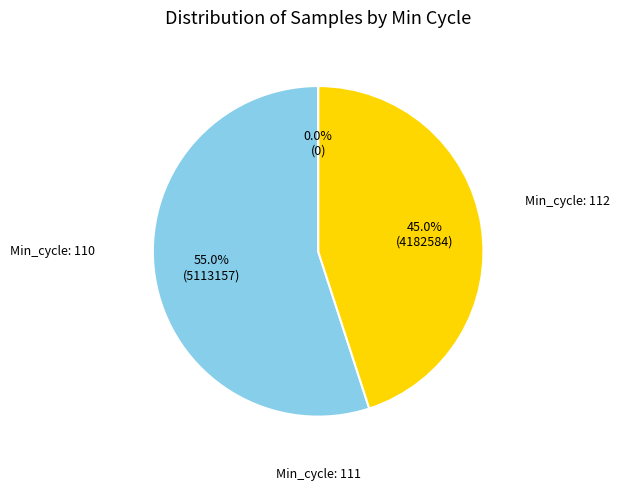

Which has a higher value, 110 or 110?

110